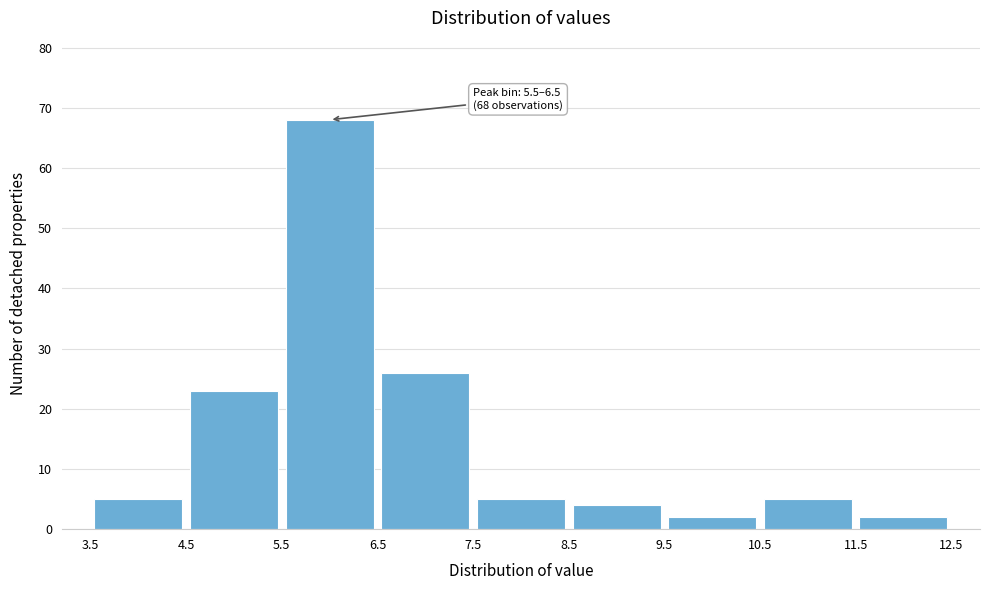

Which range on the x-axis has the tallest bar?

5.5 to 6.5